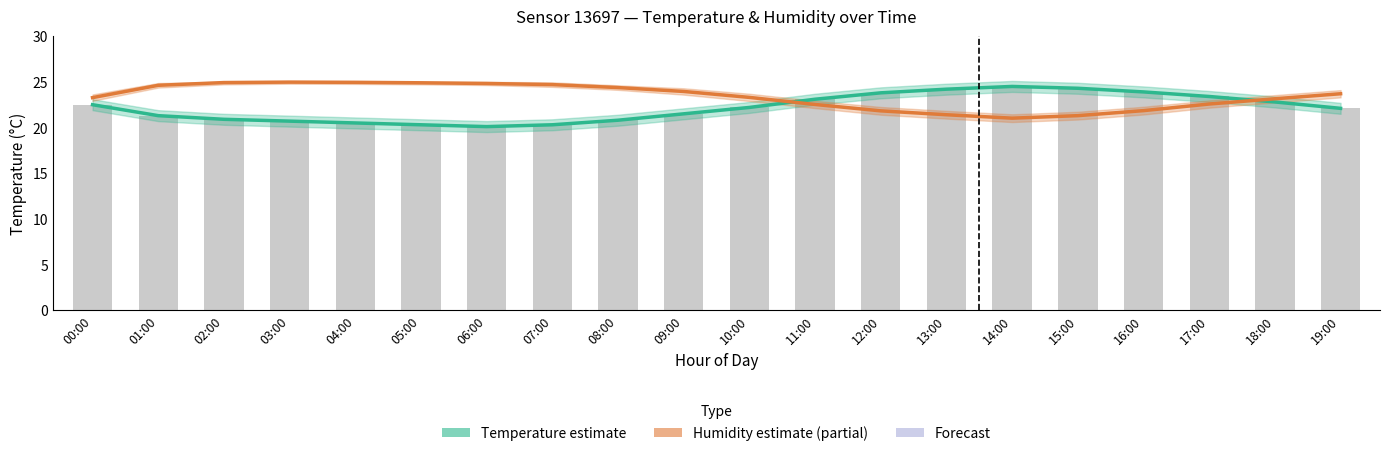

What is the minimum value for Humidity estimate (scaled)?

21.0